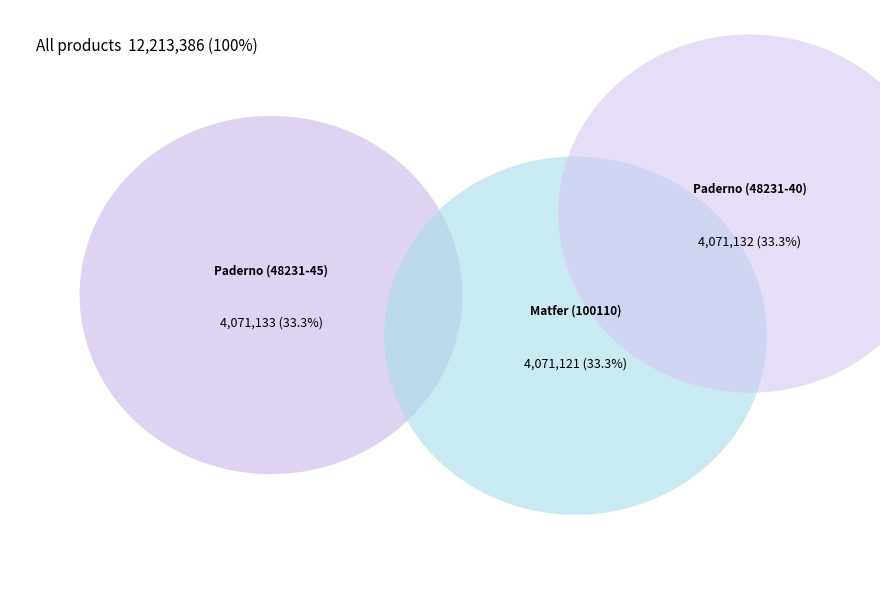

What percentage do Paderno (48231-40) and Paderno (48231-45) together represent?

66.7%